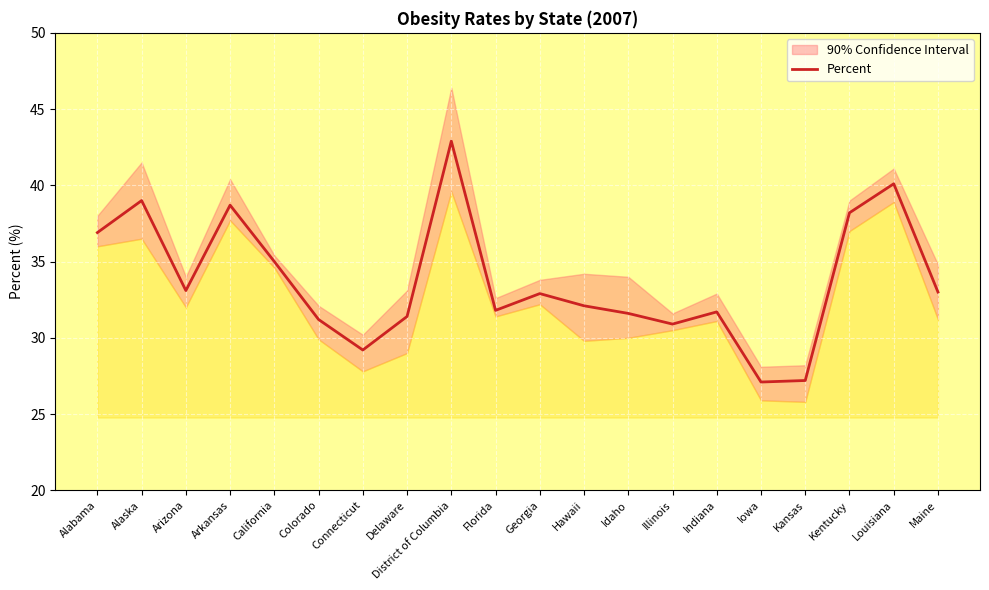

What is the approximate value at Iowa?

27.1